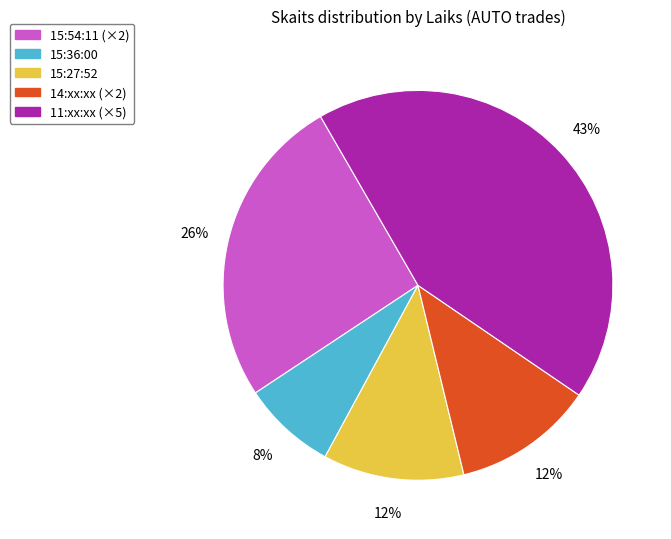

To the nearest percent, what is the difference between the largest and smallest slice percentages?

35%